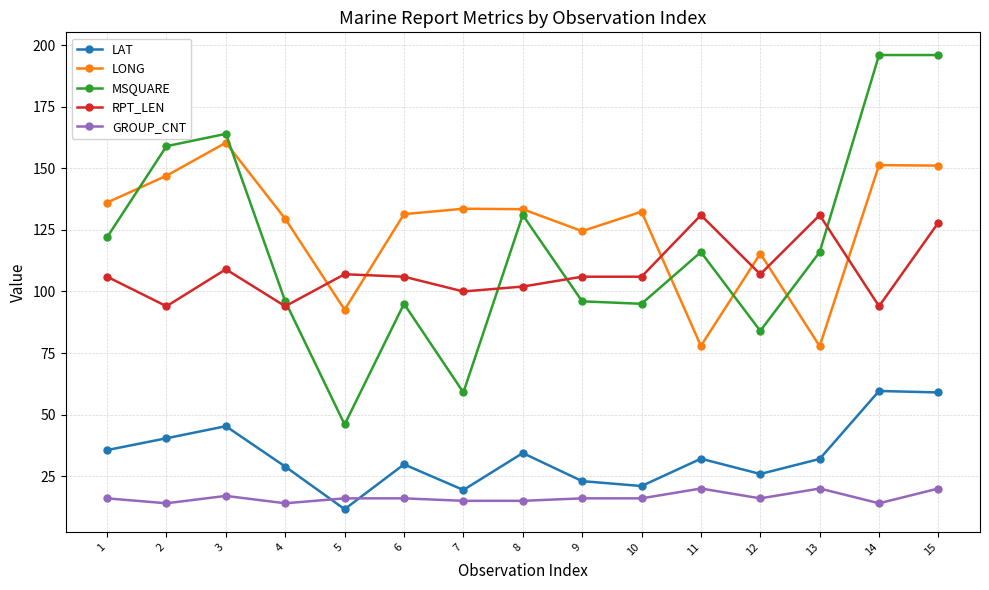

Is it true that RPT_LEN equals 131.0 at 11?

True